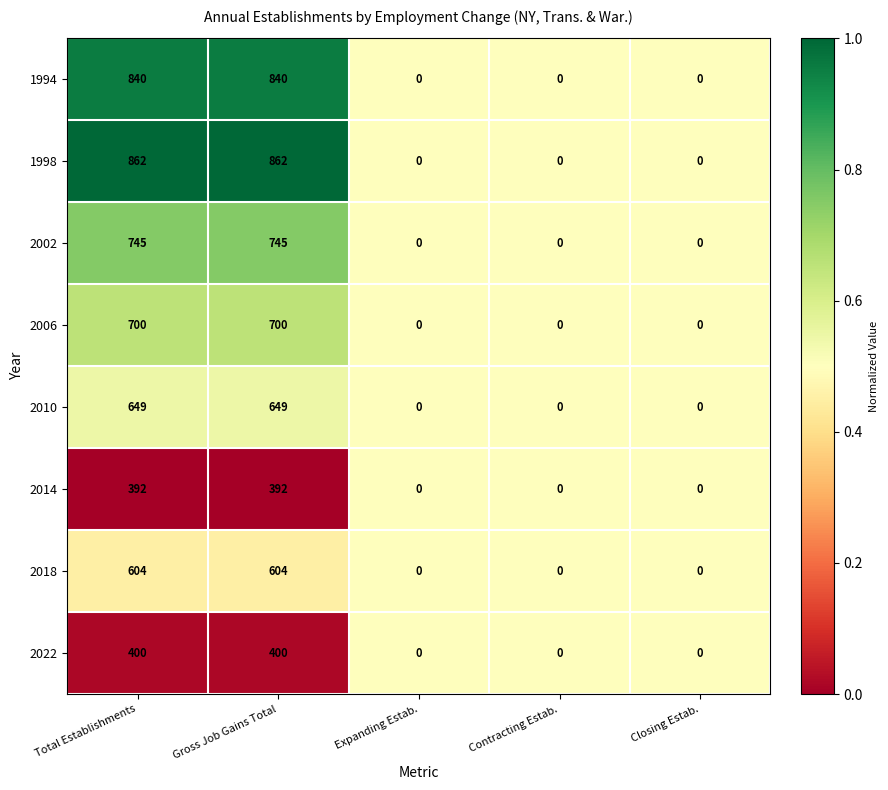

The 1994 series shows 0 at Closing Estab.. True or false?

True